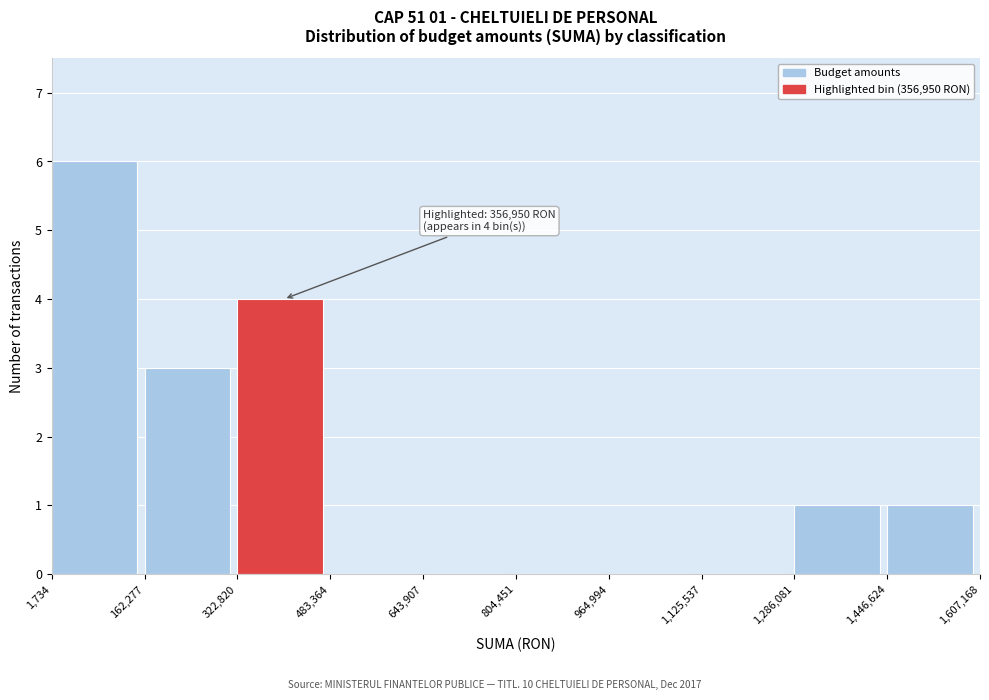

Which range on the x-axis has the tallest bar?

1,734 to 162,277